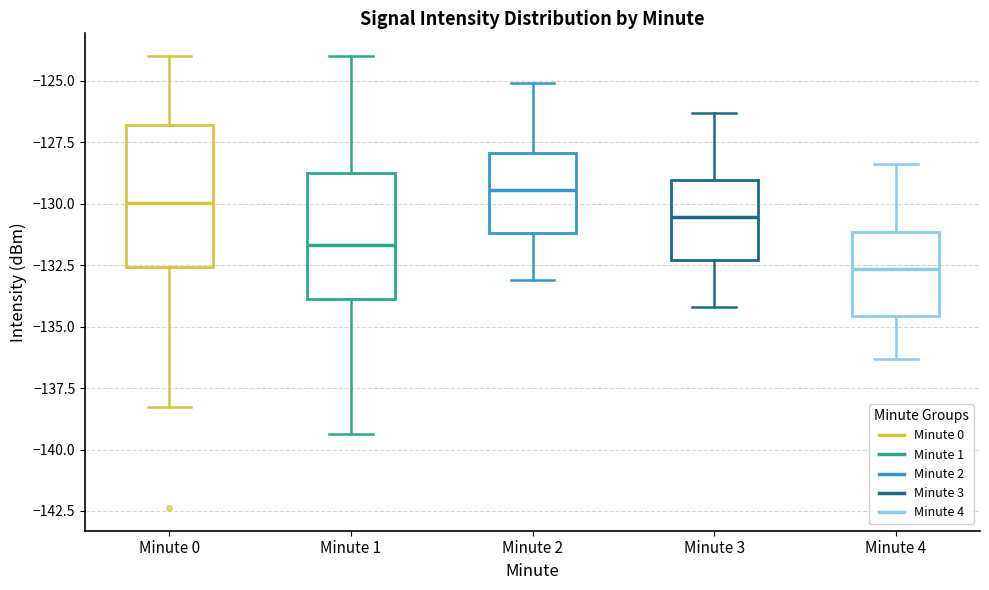

Where is the upper edge of the box for Minute 4 on the y-axis? The values are not printed on the chart, so give them approximately, as read against the axis.

-131.0